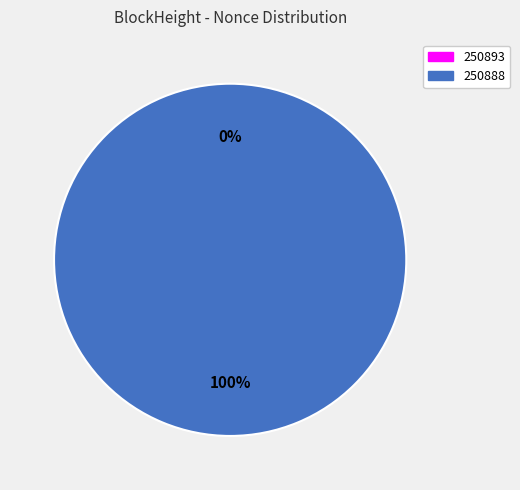

Is there a majority slice in this chart?

Yes